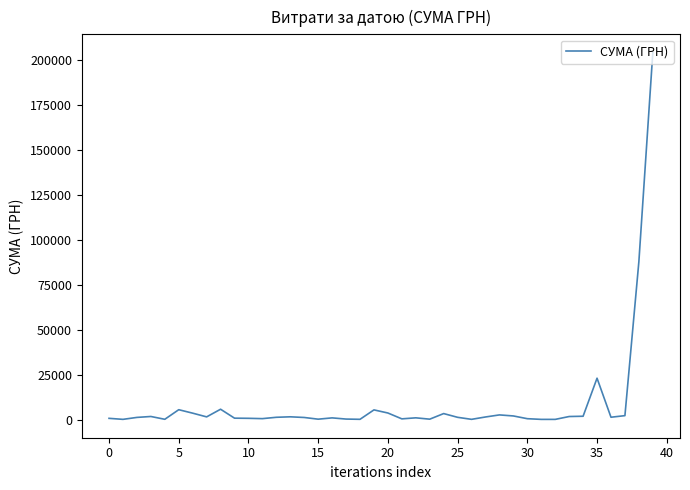

What is the difference between the maximum and minimum values?

204014.5